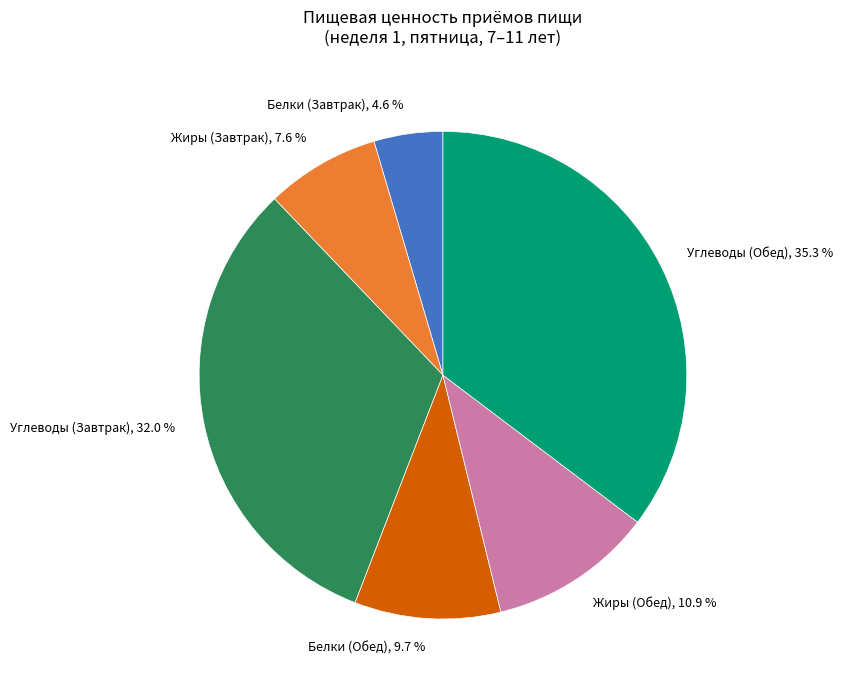

Is there any slice that represents more than half of the pie?

No